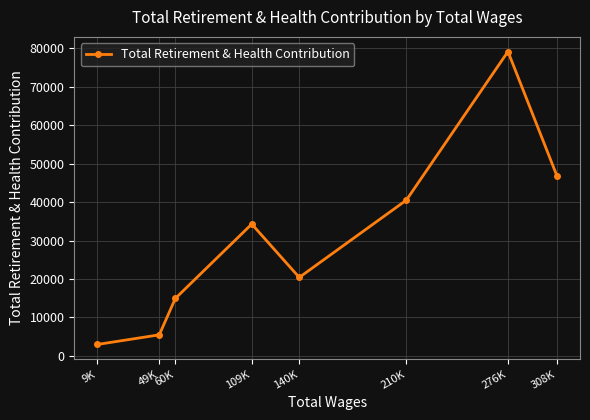

The value at 308K is 68107.9. True or false?

False